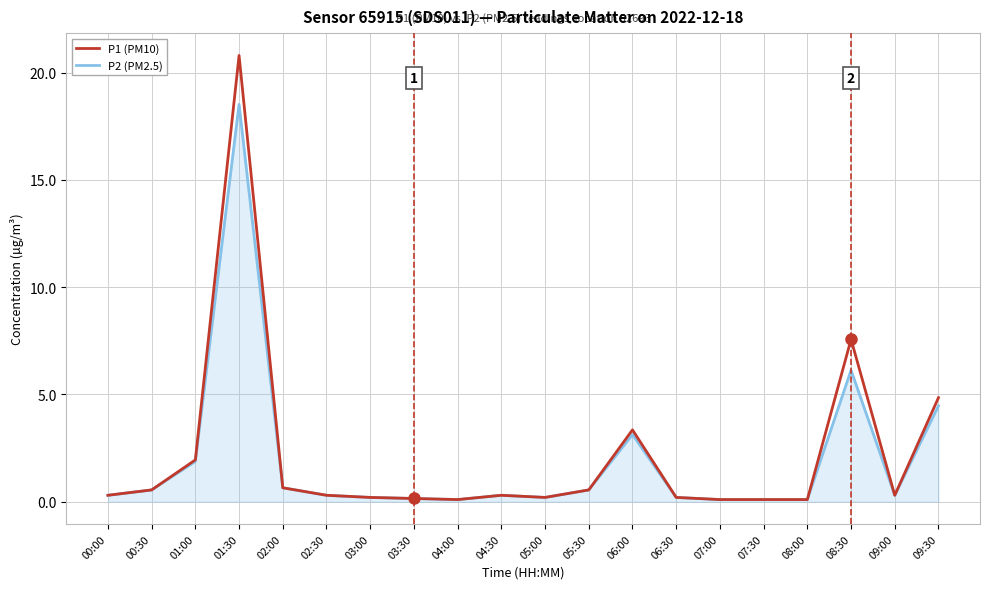

True or false: P1 (PM10) has a value of 0.2 at 03:00.

True